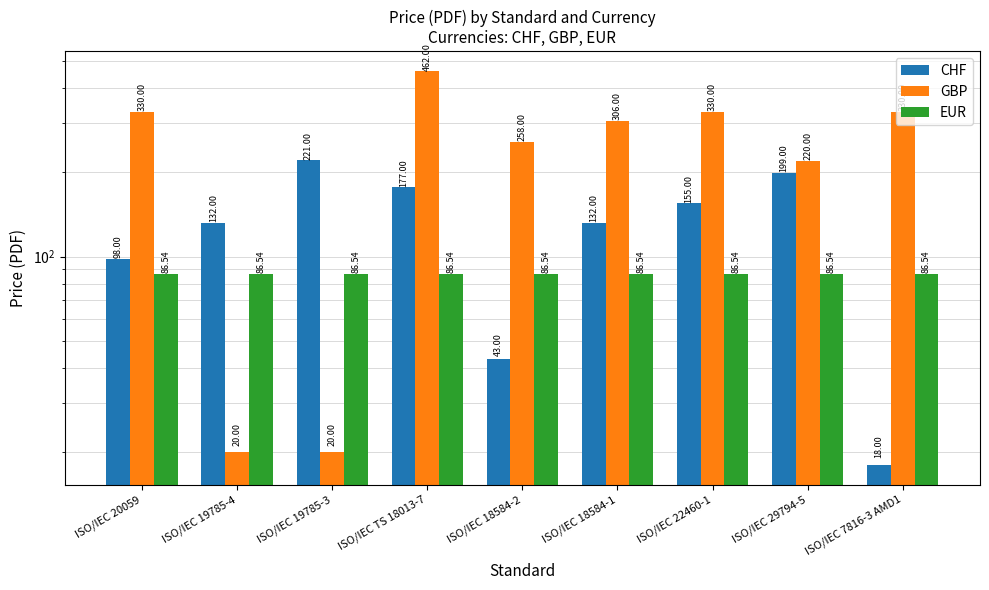

What is the label of the 3rd bar from the right?

ISO/IEC 22460-1